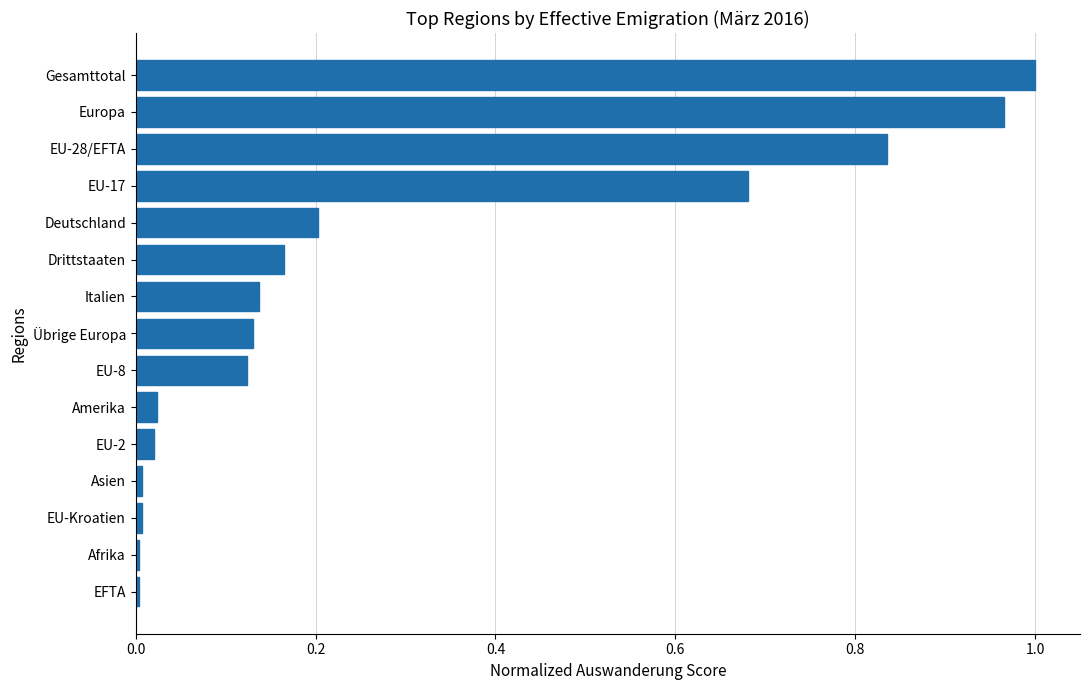

What is the average value?

0.3